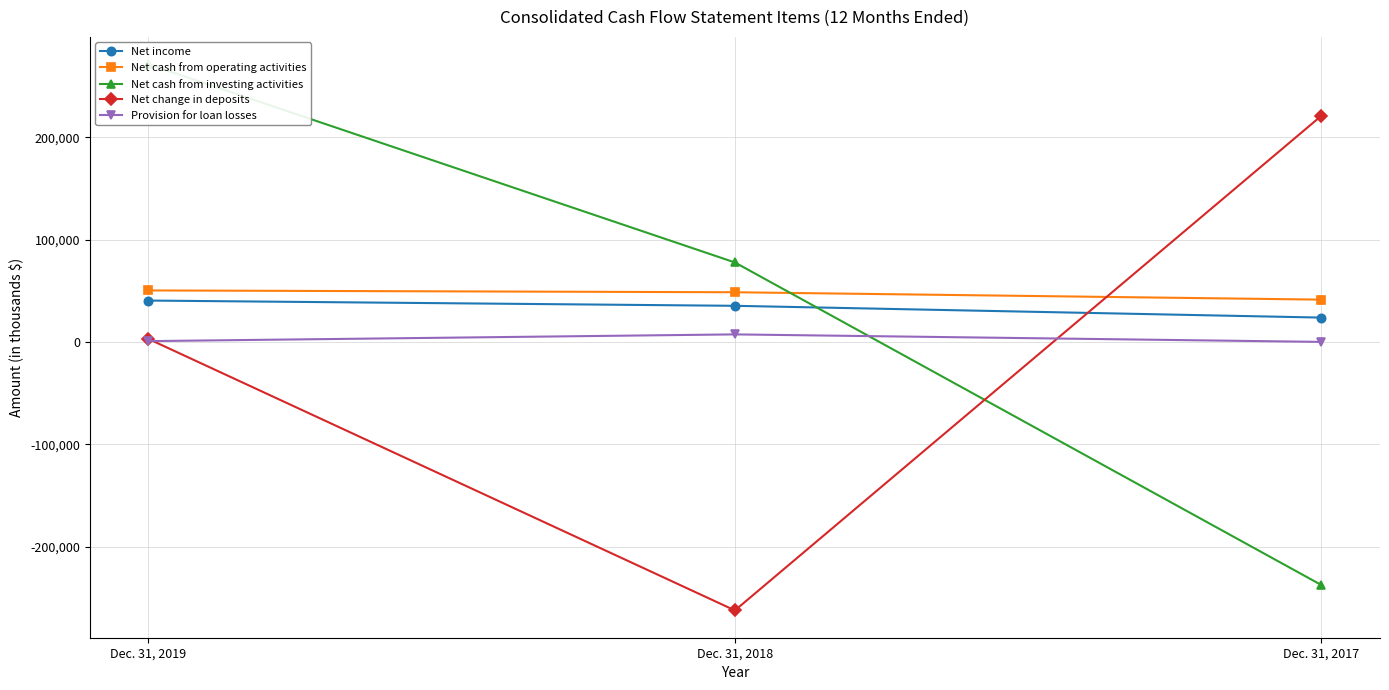

What are all the series names shown in the legend?

Net income, Net cash from operating activities, Net cash from investing activities, Net change in deposits, Provision for loan losses